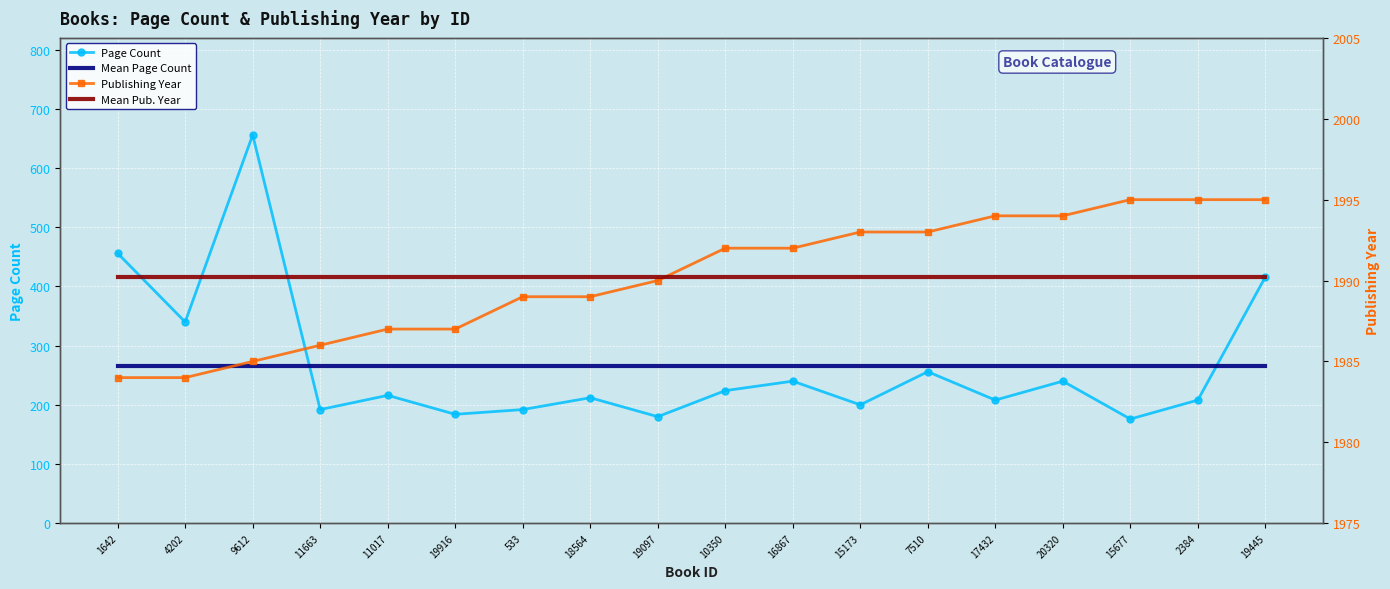

True or false: Page Count and Mean Pub. Year cross at least once.

False